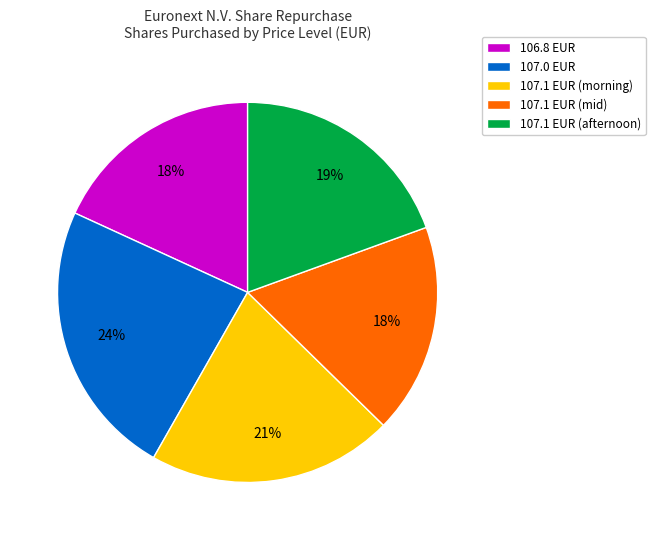

Does 107.1 EUR (afternoon) account for over 50% of the chart?

No